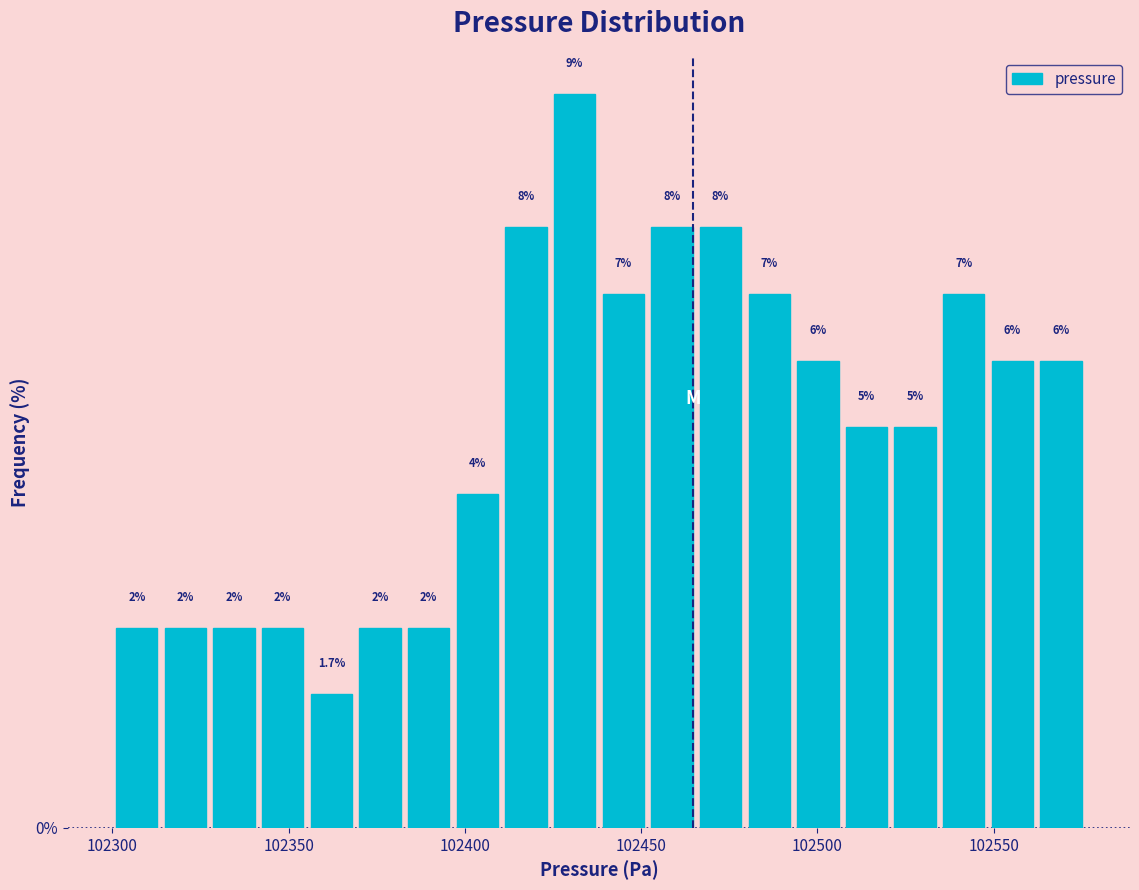

Around what value on the x-axis is the tallest bar? Give the approximate position of its centre, as read against the axis.

102430